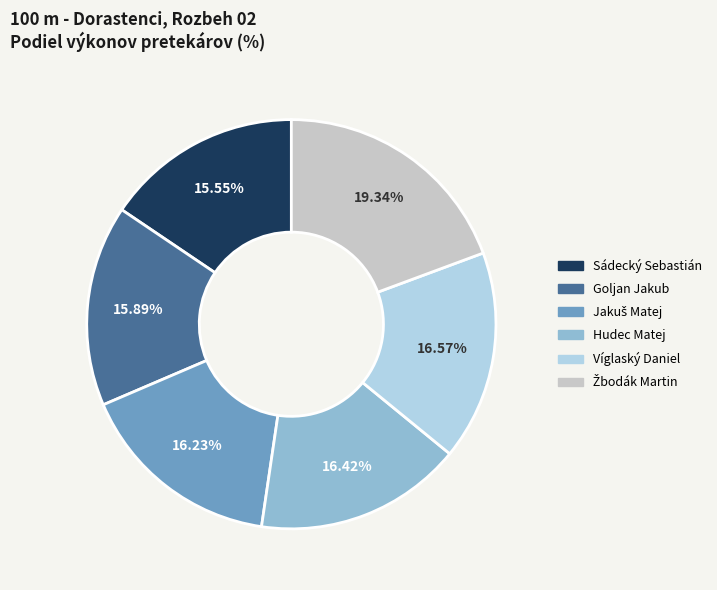

How many segments does this pie chart have?

6